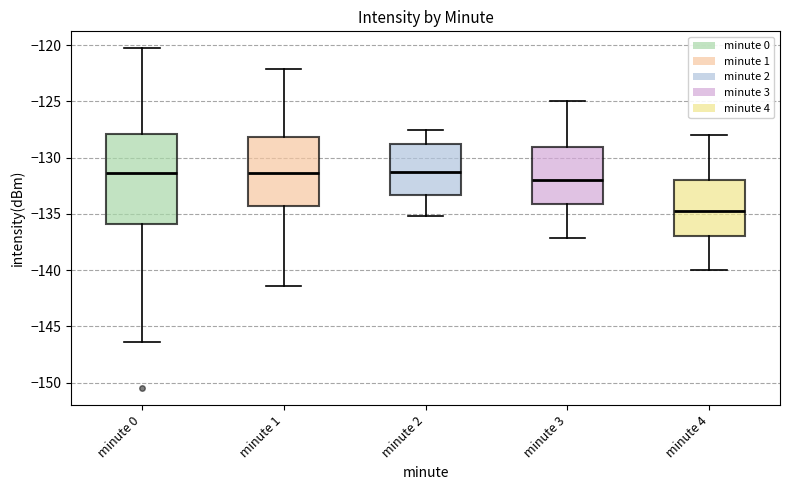

Comparing the boxes themselves (not the whiskers), which one is the tallest?

minute 0